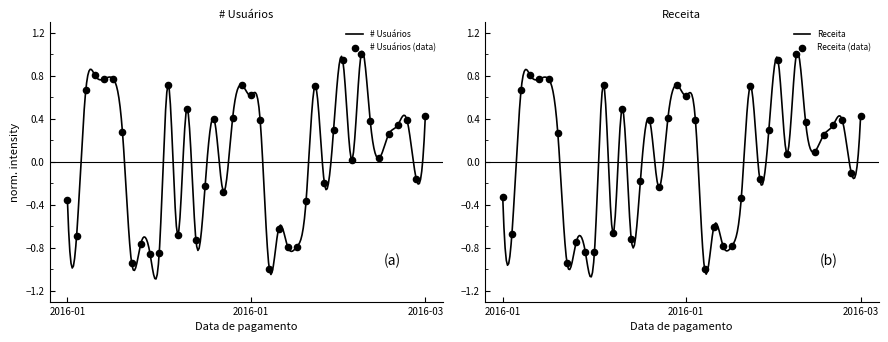

Is the value of Receita at 2016-01-28 greater than the value of # Usuários at 2016-02-16?

No